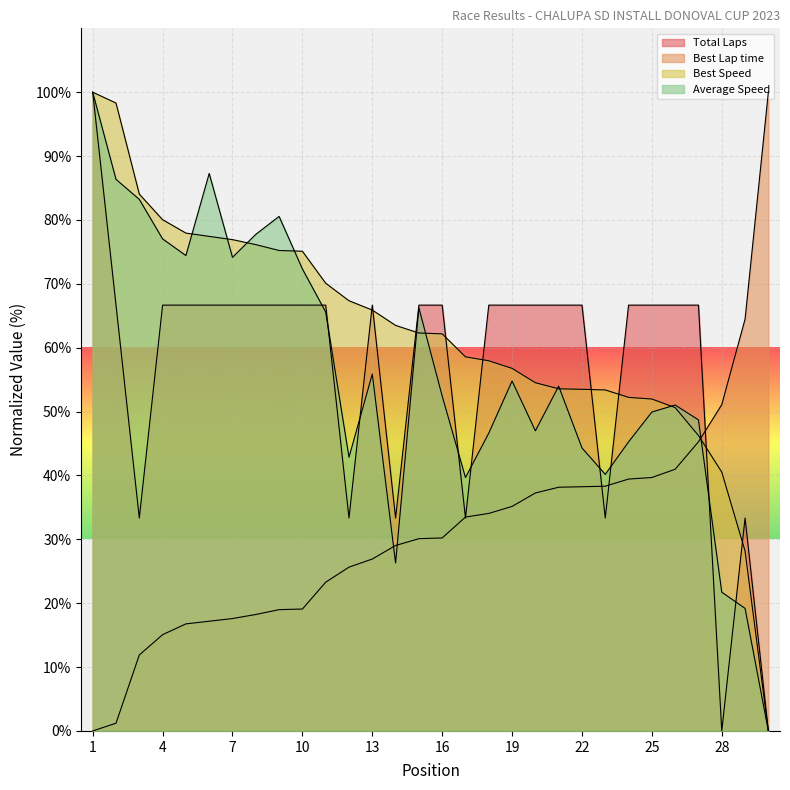

At which label does Best Speed reach its minimum?

30